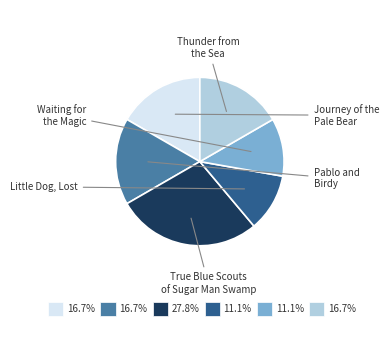

Is there any slice that represents more than half of the pie?

No